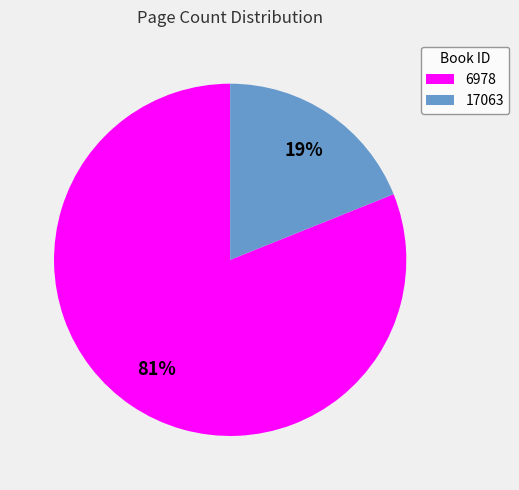

What is the majority slice?

6978